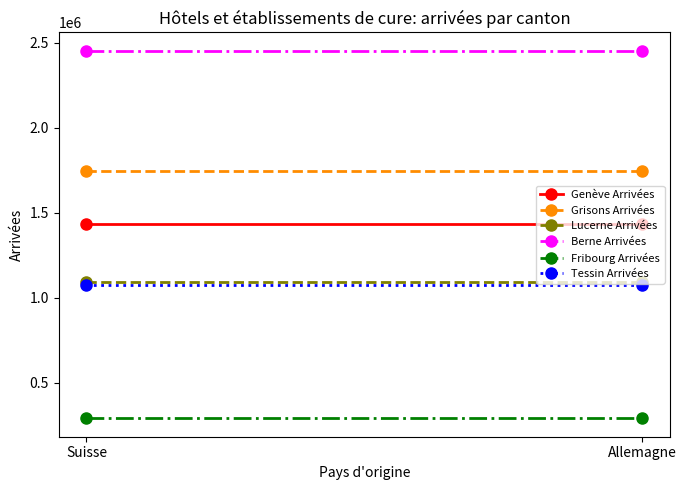

Which series has the widest spread of values?

Genève Arrivées